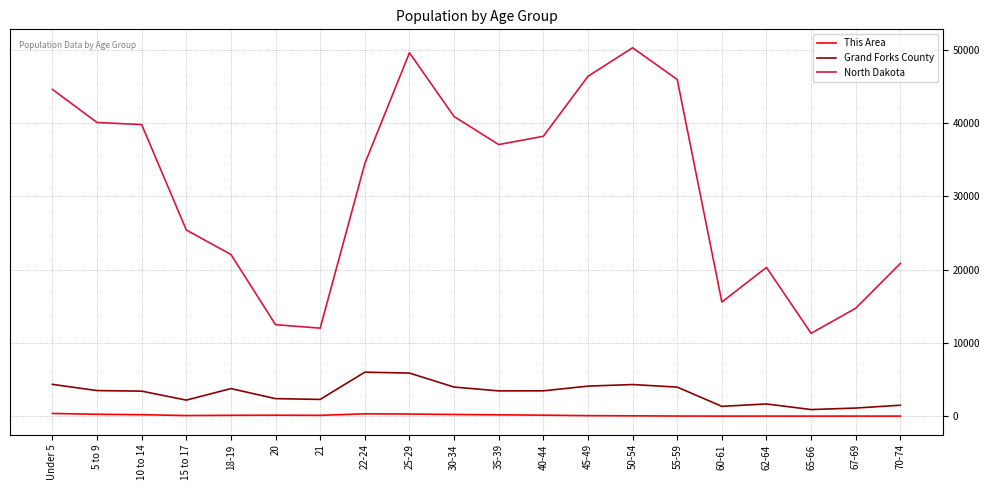

How many lines are shown in the chart?

3